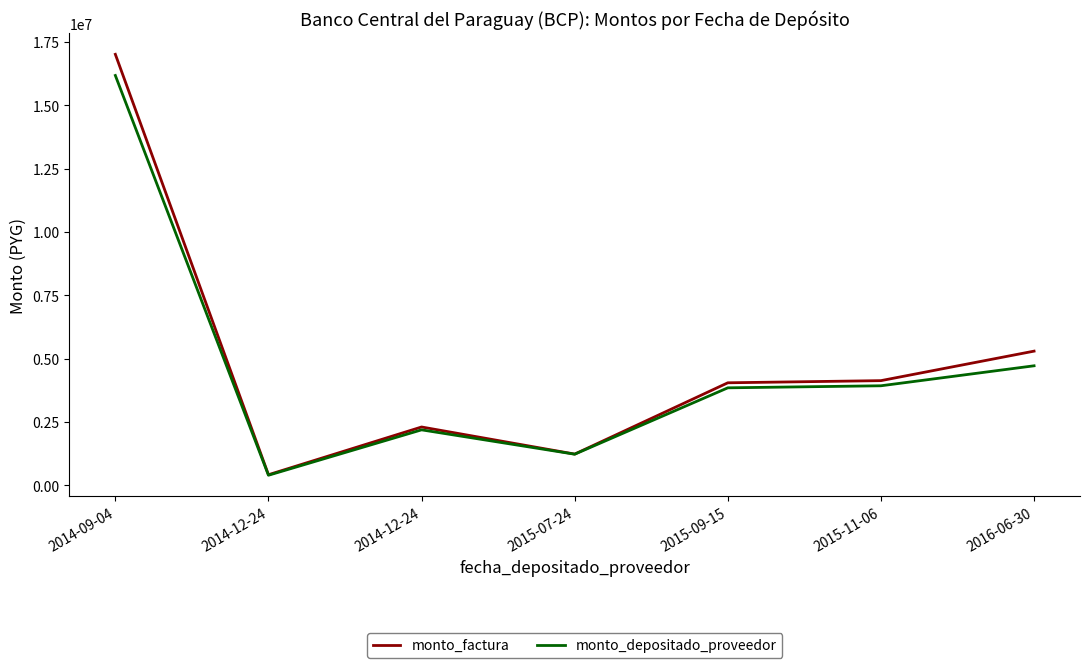

Is it true that monto_depositado_proveedor equals 1768858 at 2015-07-24?

False